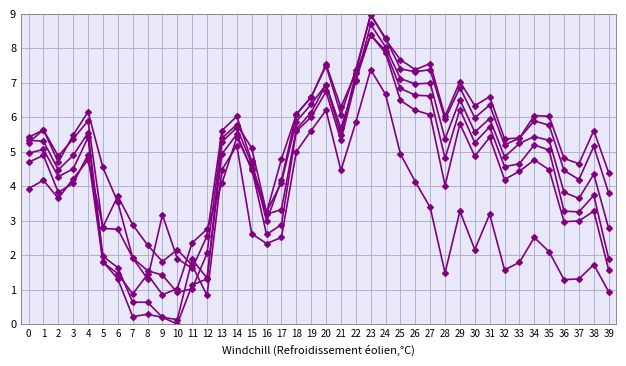

What is the total value across all series at 10?

6.1